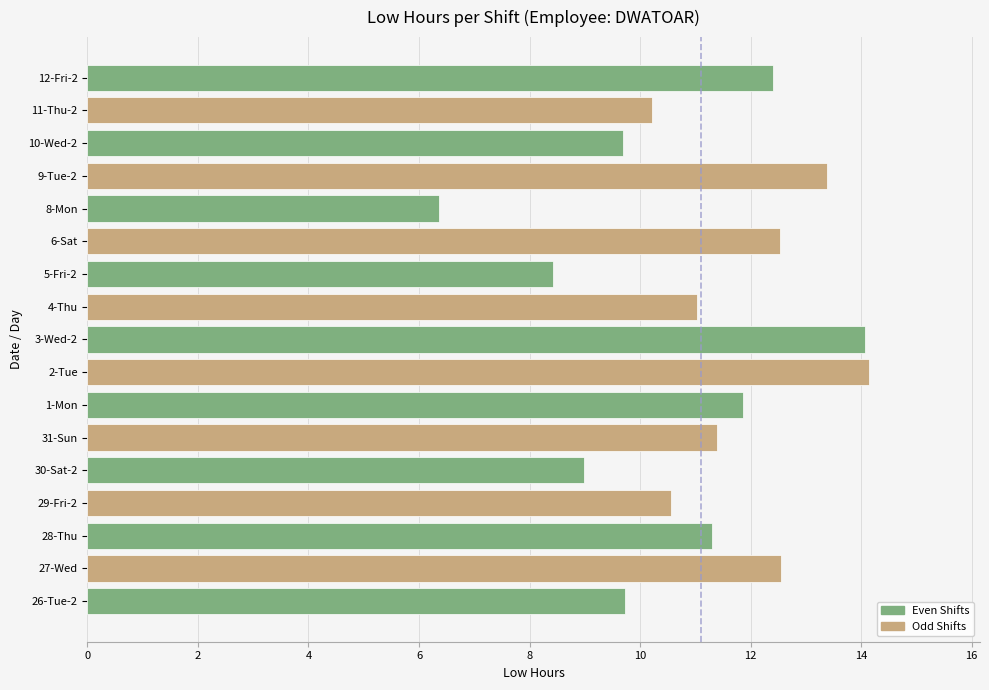

What is the difference between the second highest and second lowest values?

5.6